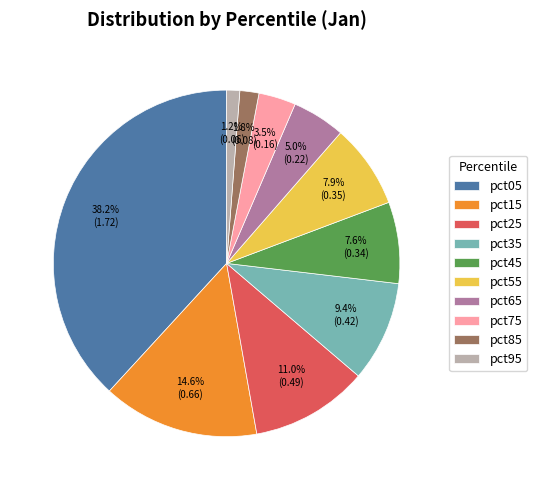

Which has a higher value, pct45 or pct35?

pct35